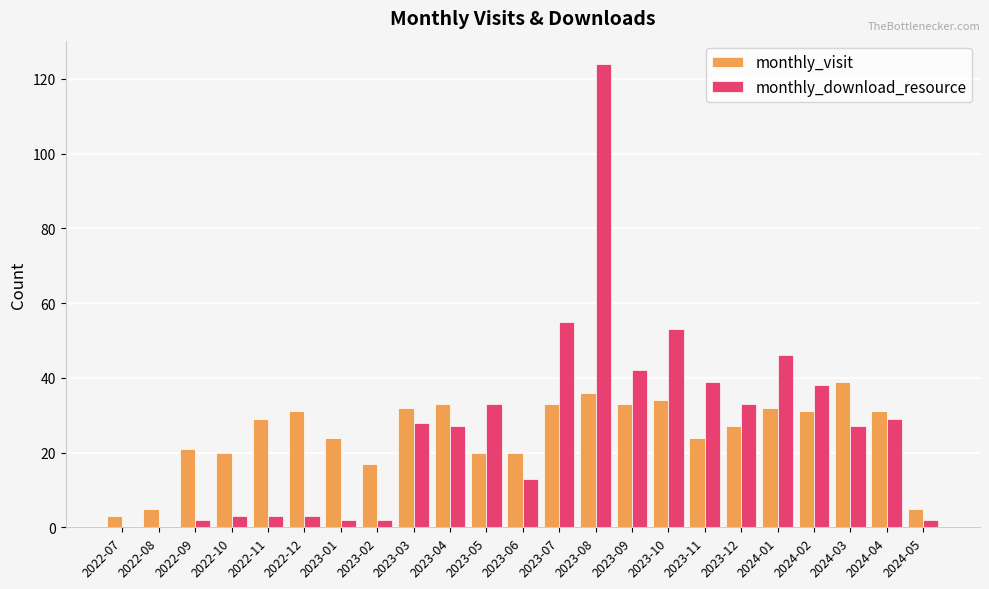

What is the total value across all series at 2022-09?

23